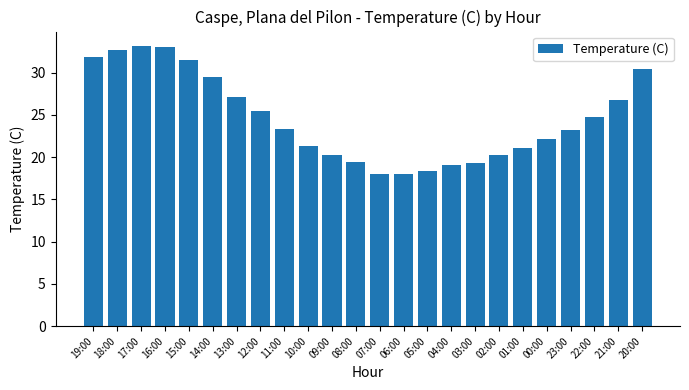

What is the approximate value at 18:00?

32.7